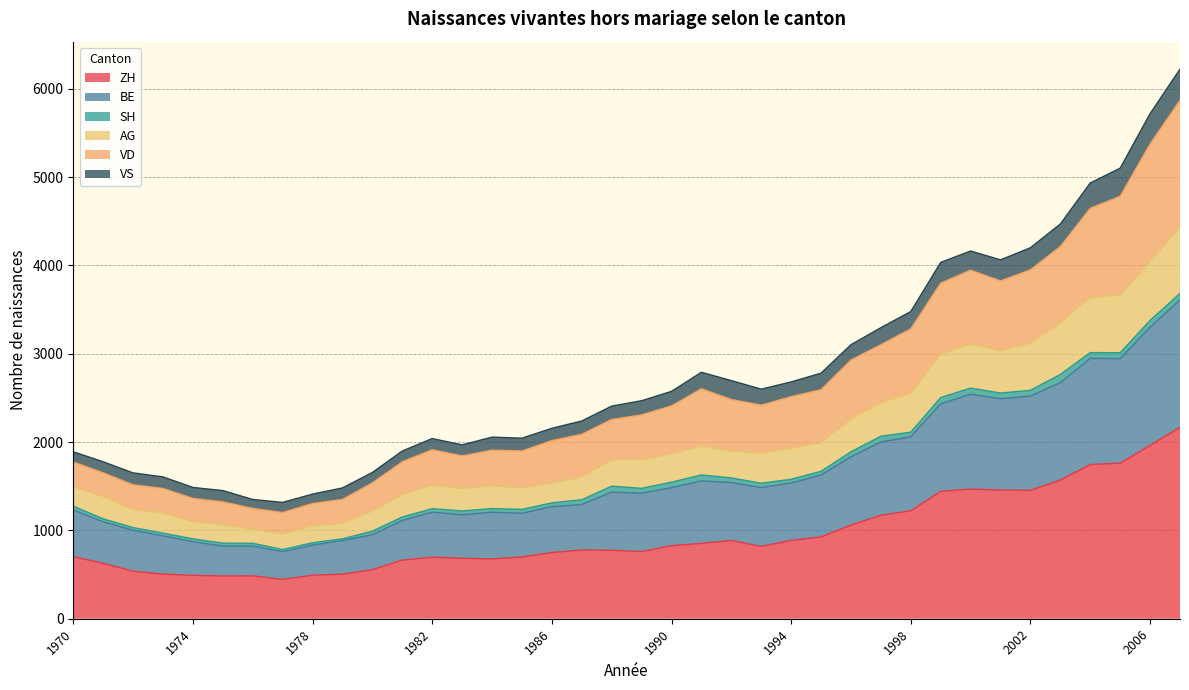

What is the minimum value for ZH?

445